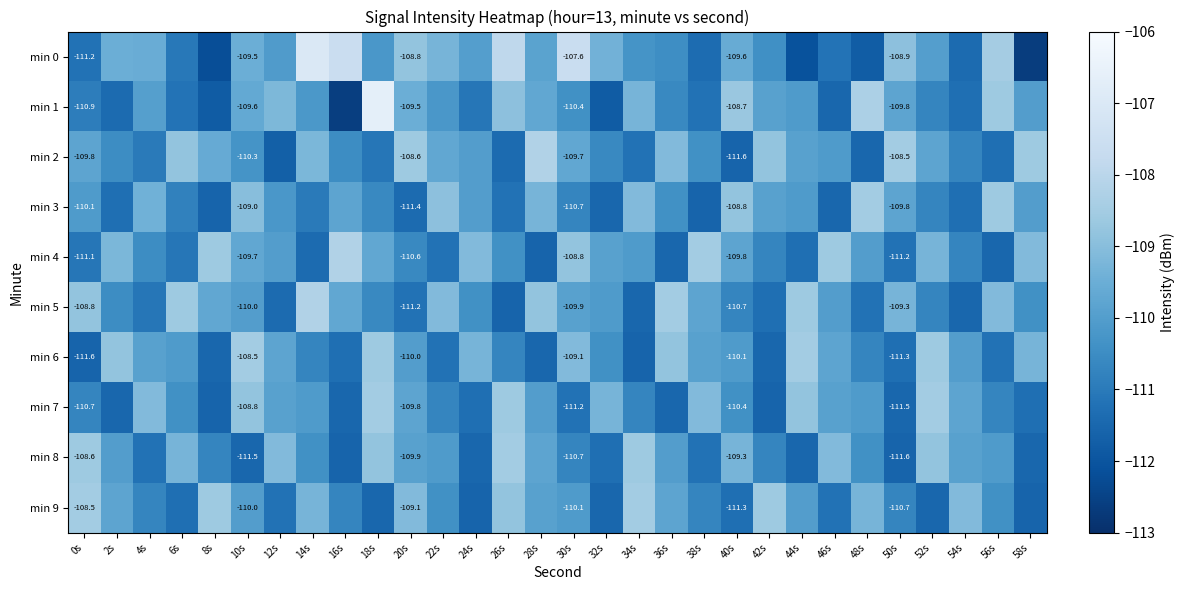

What is the lowest value of the min 3 series?

-111.6